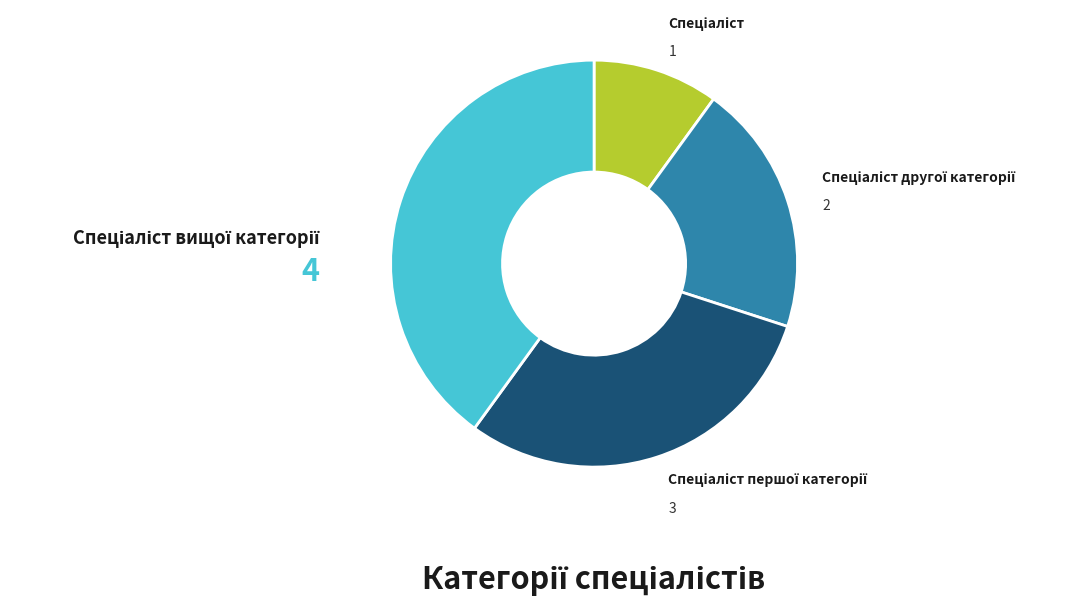

Does any single category account for the majority?

No